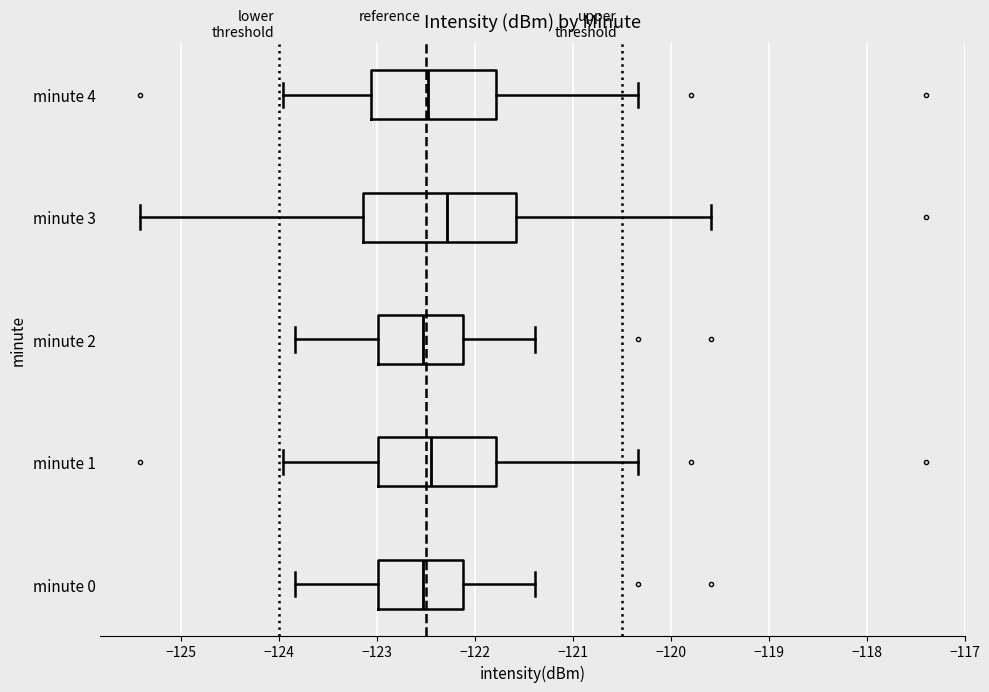

Reading bottom to top, read every box against the x-axis: the position of its median line, the range the box covers, and the ends of its whiskers. The values are not printed on the chart, so give them approximately, as read against the axis.

minute 0: median -122.5, box -123.0 to -122.1, whiskers -123.8 to -121.4
minute 1: median -122.4, box -123.0 to -121.8, whiskers -124.0 to -120.3
minute 2: median -122.5, box -123.0 to -122.1, whiskers -123.8 to -121.4
minute 3: median -122.3, box -123.1 to -121.6, whiskers -125.4 to -119.6
minute 4: median -122.5, box -123.1 to -121.8, whiskers -124.0 to -120.3